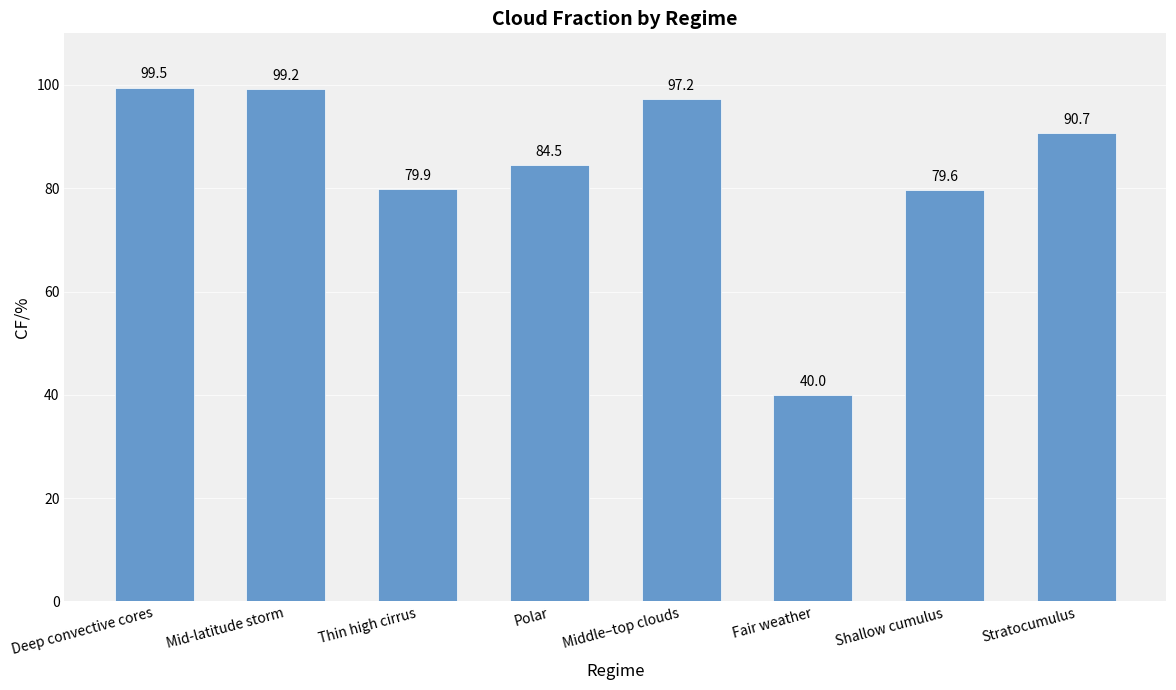

Reading right to left, extract all data points from this chart.

Stratocumulus=90.7	Shallow cumulus=79.6	Fair weather=40.0	Middle–top clouds=97.2	Polar=84.5	Thin high cirrus=79.9	Mid-latitude storm=99.2	Deep convective cores=99.5